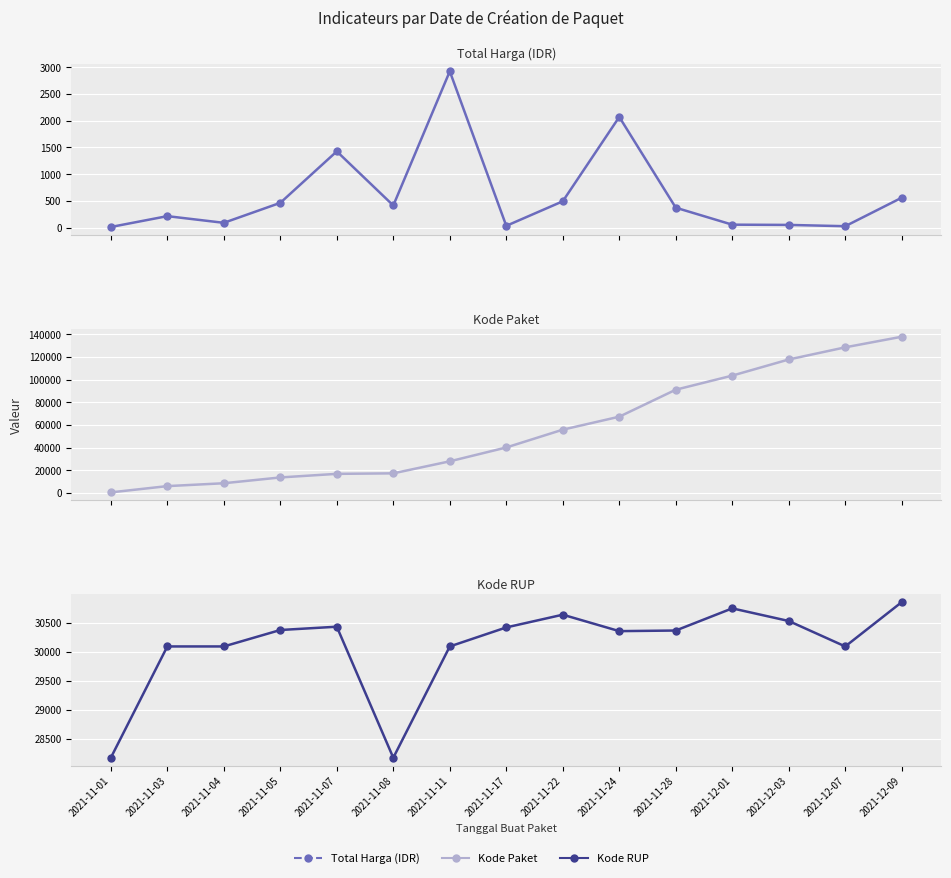

True or false: Kode Paket has more than 1 interior local peaks.

False